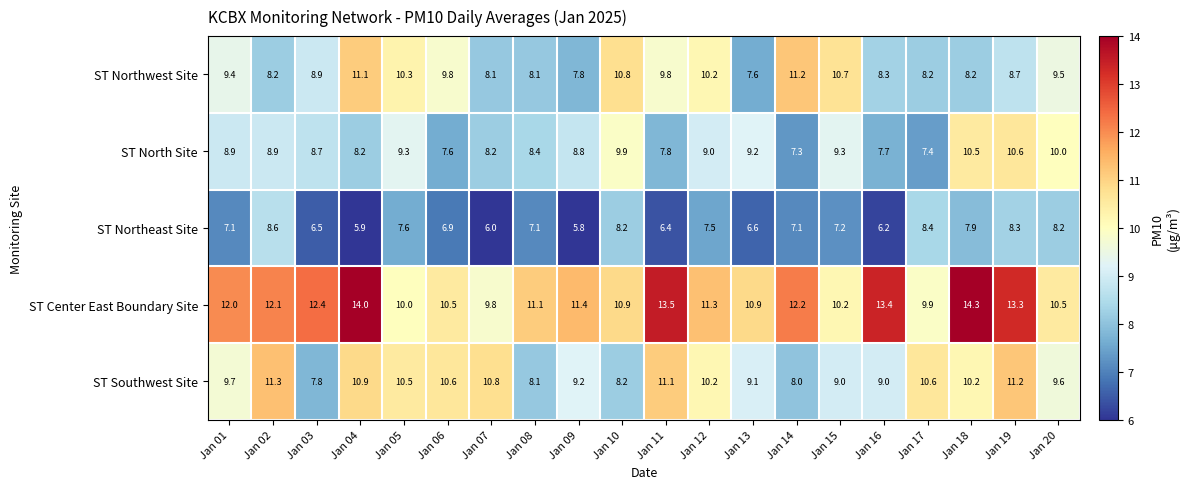

What is the difference between the highest and lowest values at Jan 14?

5.1